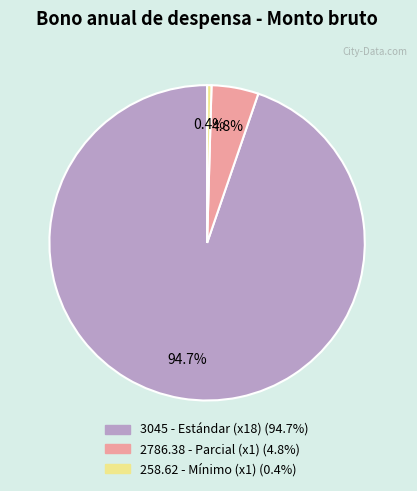

How many slices are in this pie chart?

3